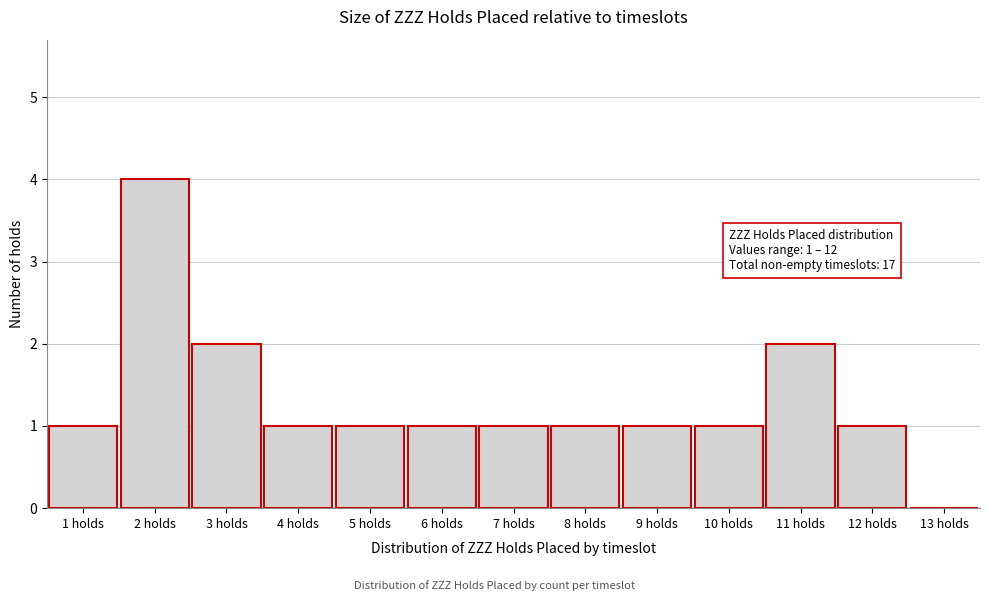

Which range on the x-axis has the tallest bar?

1.5 to 2.5